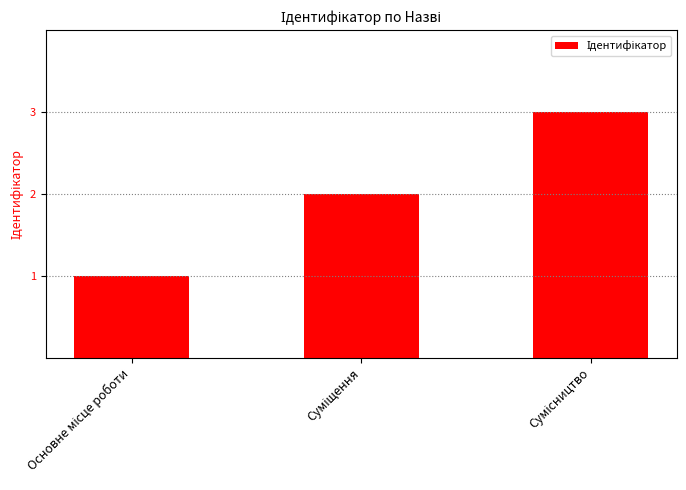

What is the greatest value displayed?

3